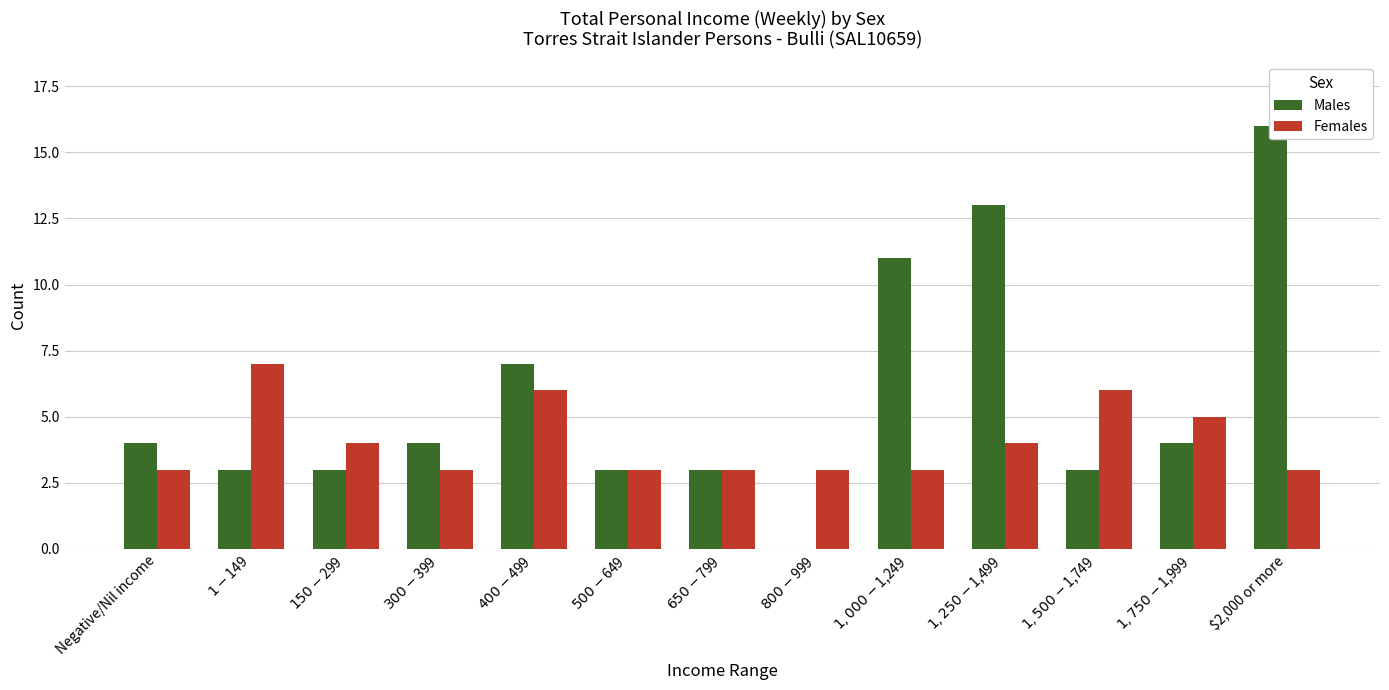

What is the total value across all series at $650-$799?

6